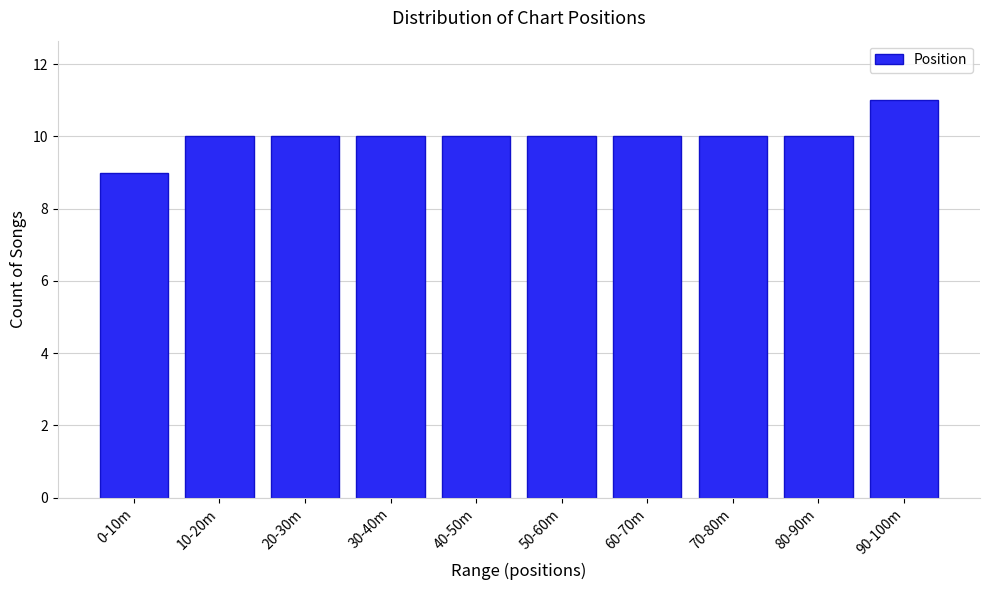

Reading left to right, transcribe all the data shown in this chart.

0-10m=9	10-20m=10	20-30m=10	30-40m=10	40-50m=10	50-60m=10	60-70m=10	70-80m=10	80-90m=10	90-100m=11